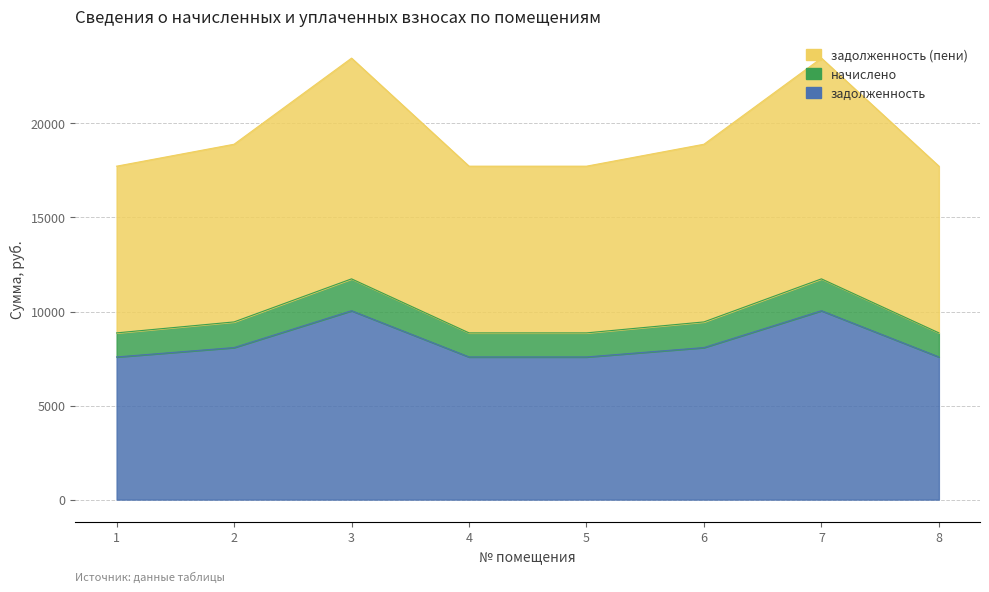

True or false: задолженность has a value of 10041.6 at 3.

True